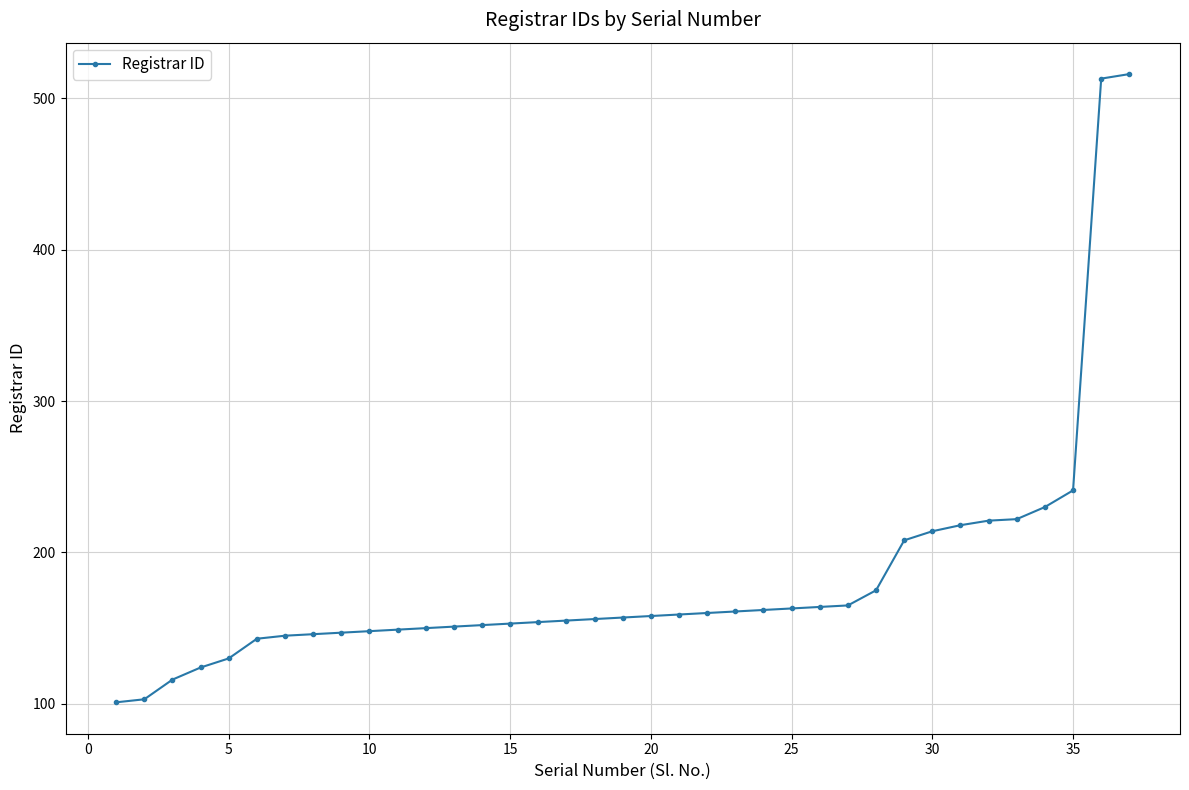

What is the smallest value displayed?

101